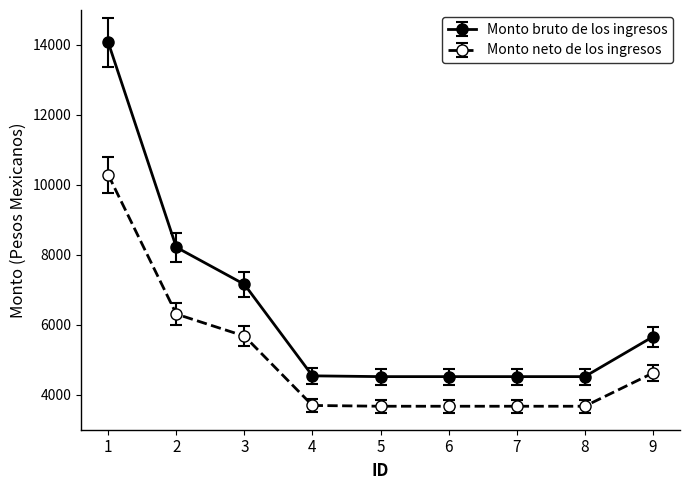

Where is Monto bruto de los ingresos nearest to the value 9294?

2